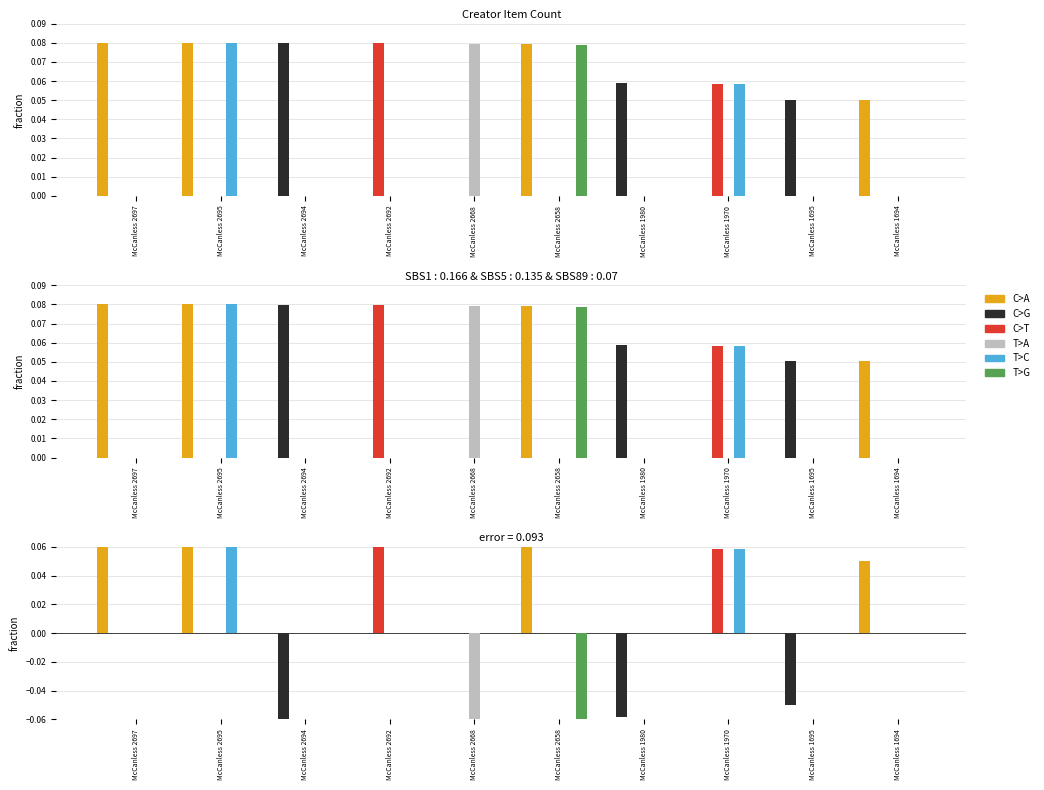

At which category is the sum across all series the highest?

McCanless 2695